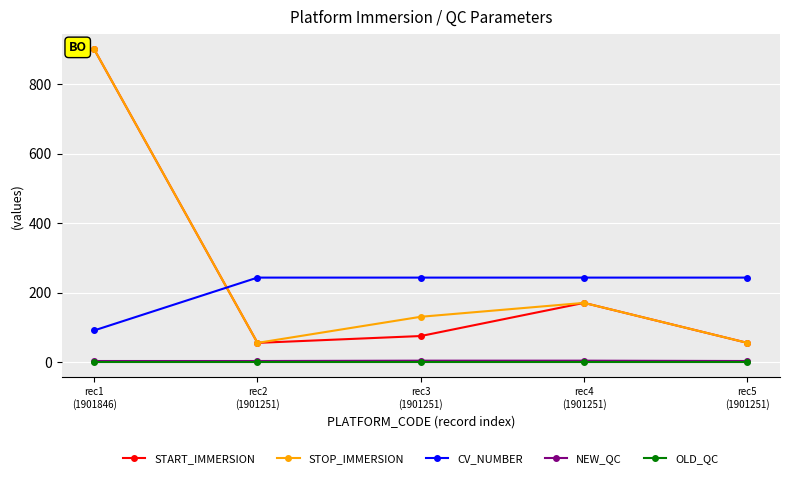

What is the average value of the START_IMMERSION series?

251.1